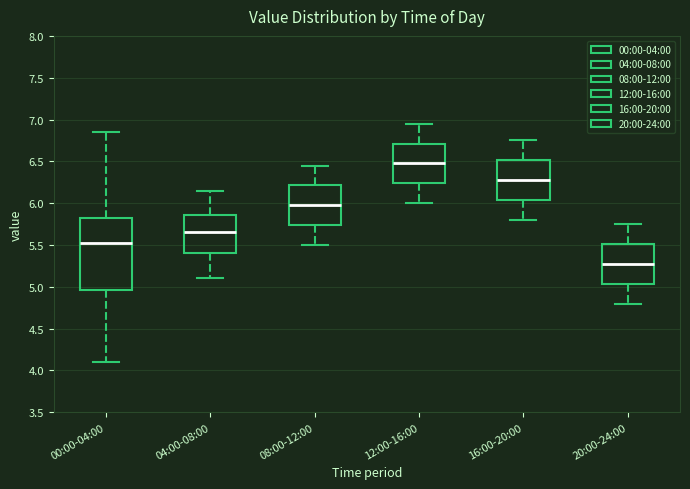

Reading left to right, transcribe this box plot: for each box, give where its median line is, the range the box spans, and where its two whiskers end, as read against the y-axis. The values are not printed on the chart, so give them approximately, as read against the axis.

00:00-04:00: median 5.55, box 4.95 to 5.85, whiskers 4.10 to 6.85
04:00-08:00: median 5.65, box 5.40 to 5.85, whiskers 5.10 to 6.15
08:00-12:00: median 6.00, box 5.75 to 6.20, whiskers 5.50 to 6.45
12:00-16:00: median 6.50, box 6.25 to 6.70, whiskers 6.00 to 6.95
16:00-20:00: median 6.30, box 6.05 to 6.50, whiskers 5.80 to 6.75
20:00-24:00: median 5.30, box 5.05 to 5.50, whiskers 4.80 to 5.75